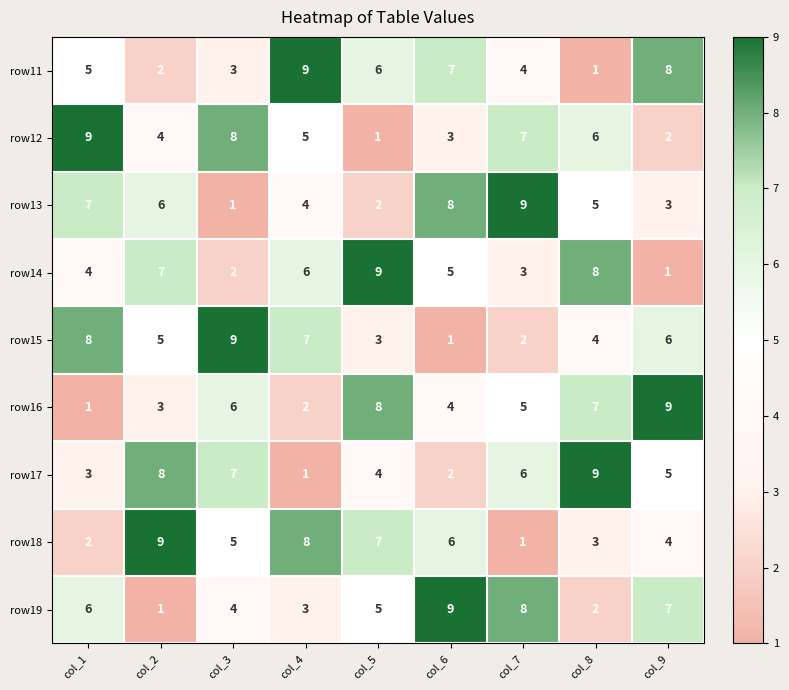

Between col_2 and col_7, which series saw the biggest shift?

row18